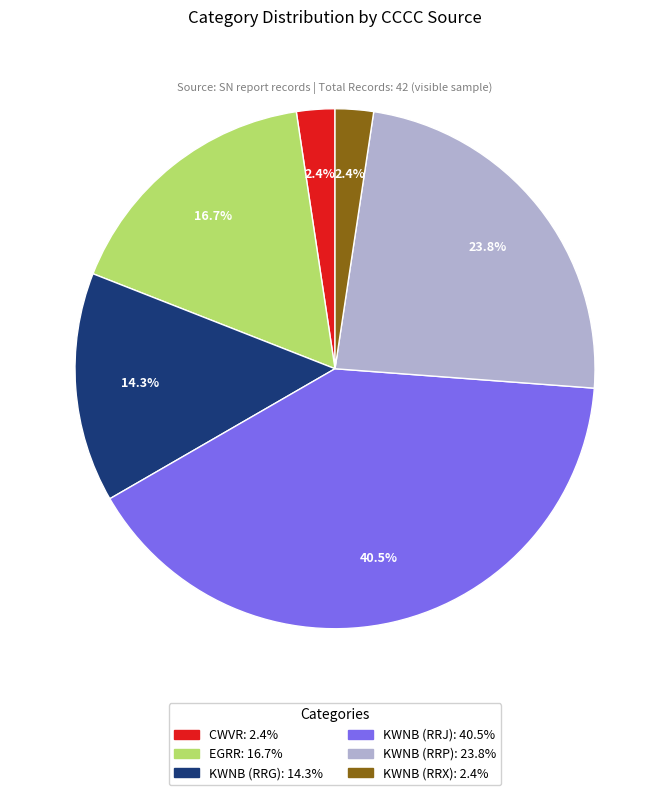

Is there a majority slice in this chart?

No